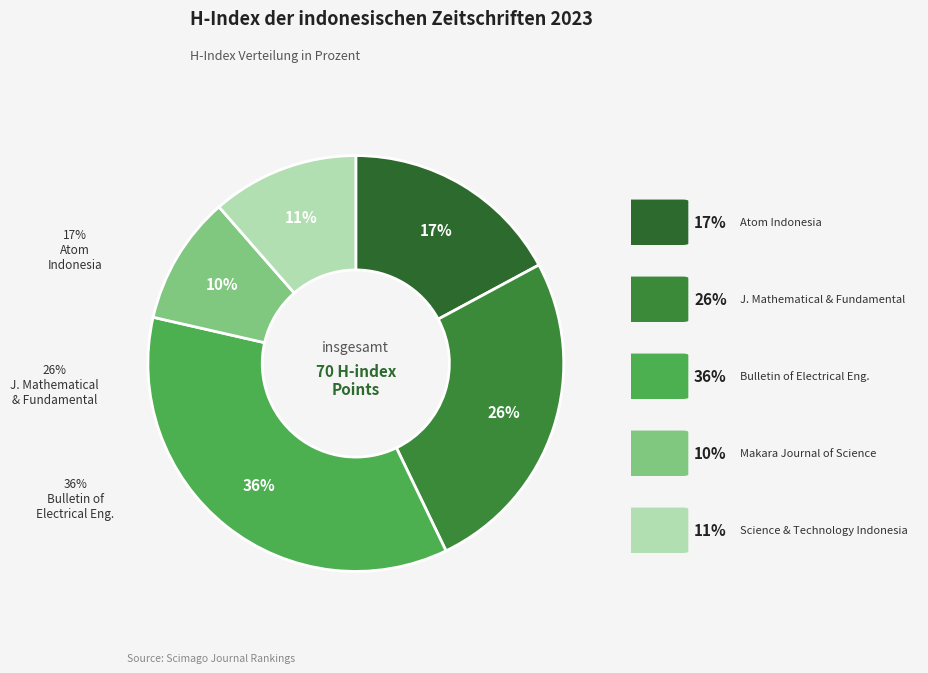

Rank the categories by value from lowest to highest.

Makara Journal of Science, Science and Technology Indonesia, Atom Indonesia, Journal of Mathematical and Fundamental, Bulletin of Electrical Engineering